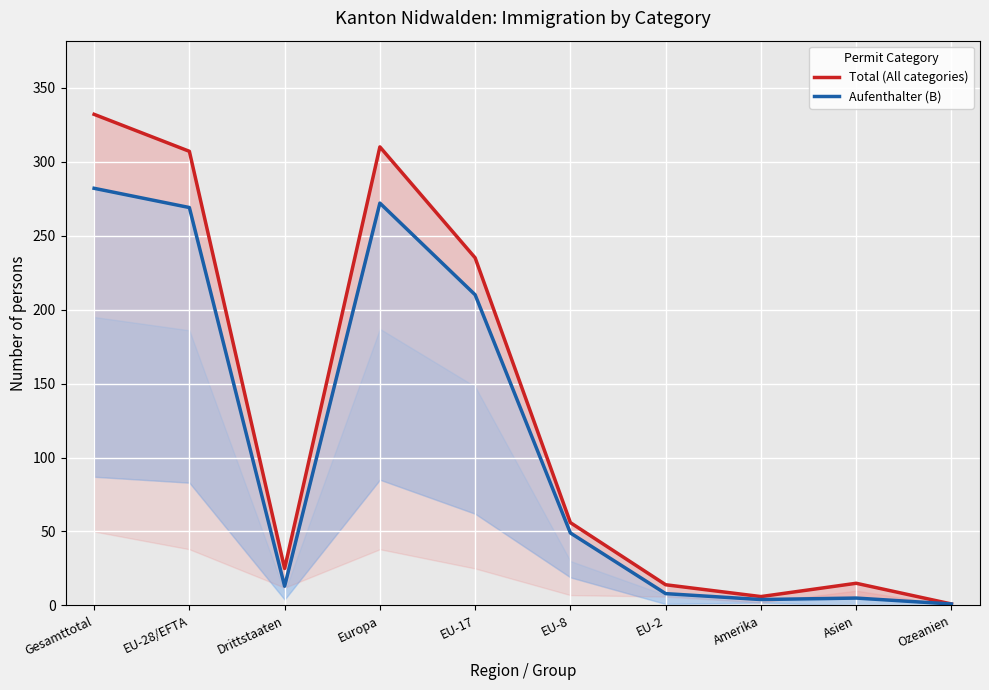

Where does the Aufenthalter (B) series first go above 49?

Gesamttotal